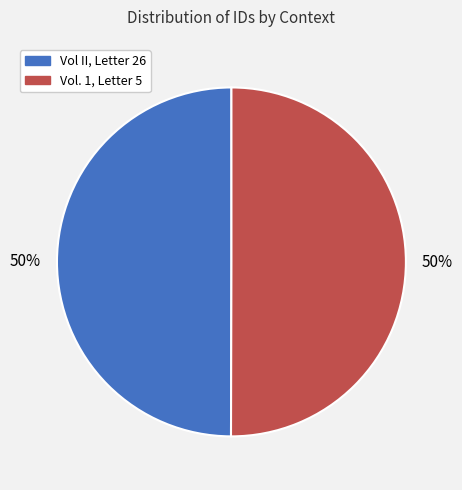

Count the number of slices in the pie.

2